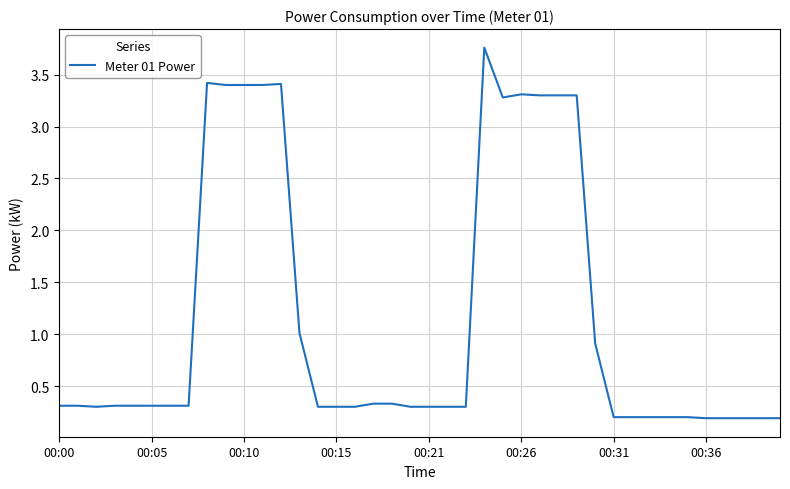

How many lines are shown in the chart?

1